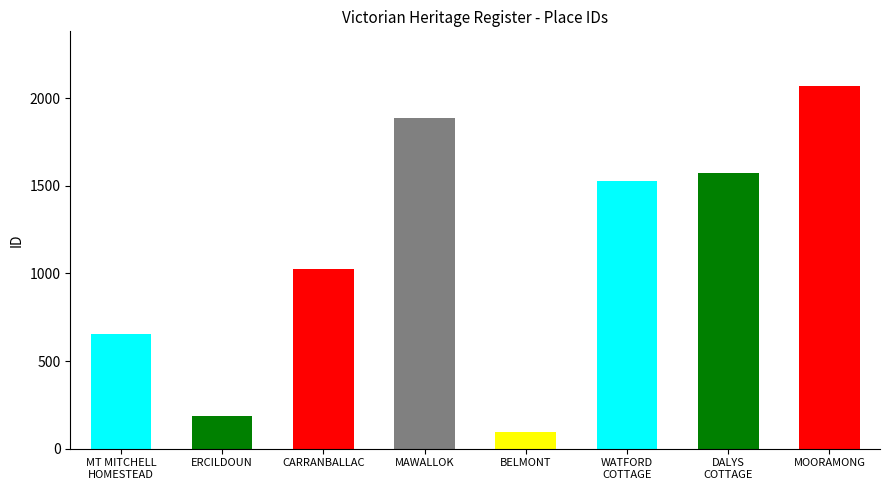

The chart shows a value of 370 at CARRANBALLAC. True or false?

False